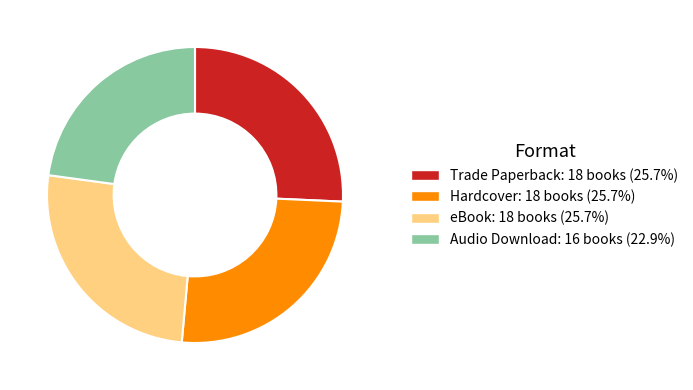

Count the number of slices in the pie.

4